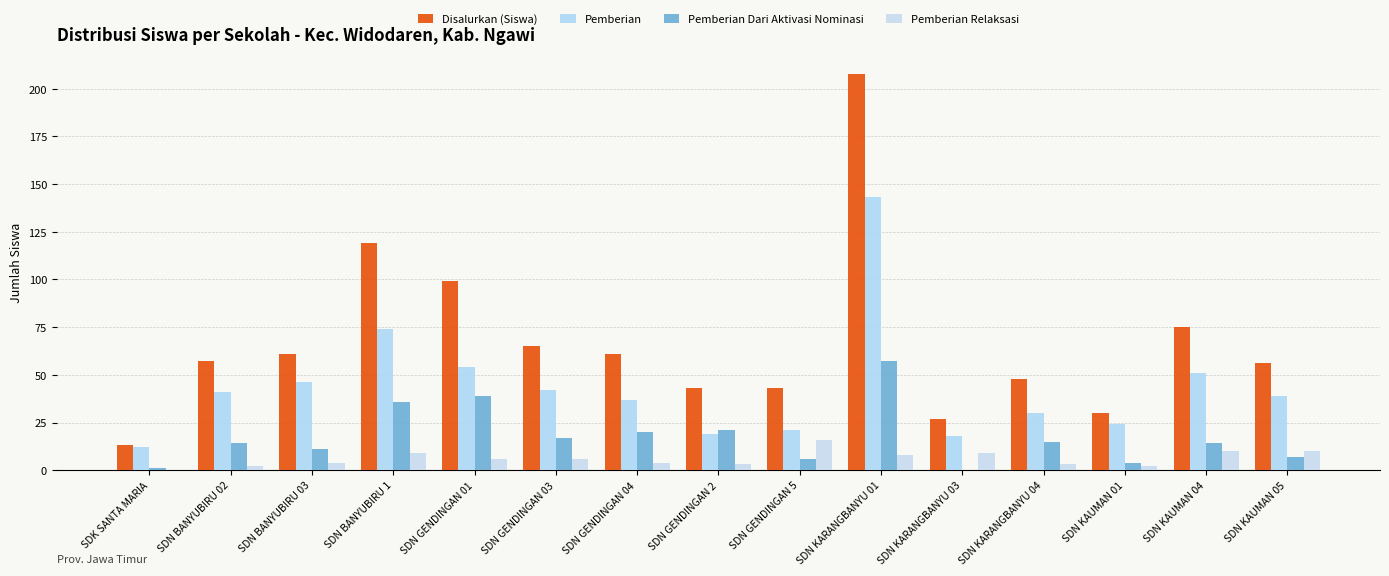

What is the difference between the Pemberian Dari Aktivasi Nominasi values at SDN KARANGBANYU 01 and SDN KARANGBANYU 03?

57